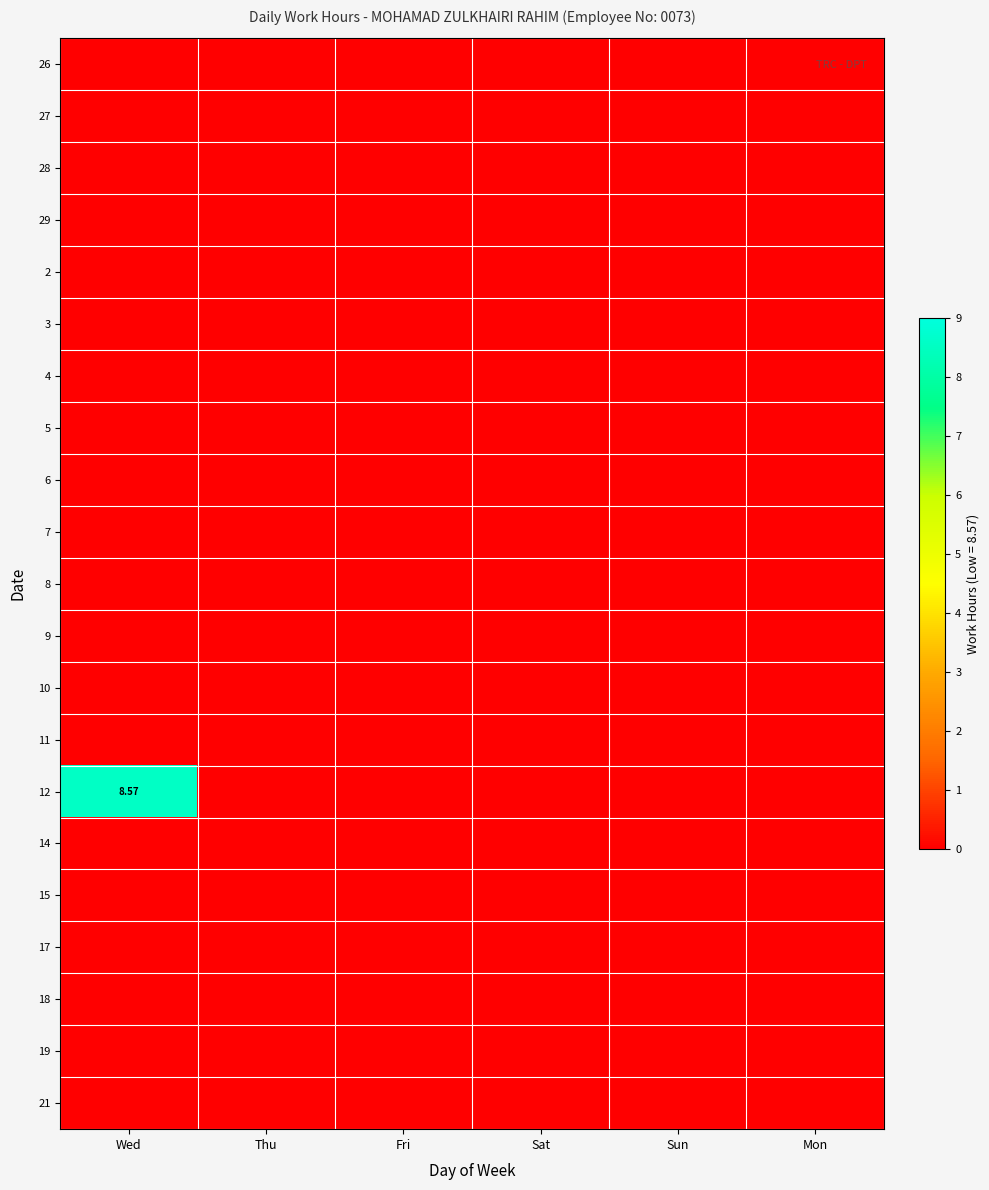

Is the value of 3 at Wed greater than the value of 26 at Thu?

No